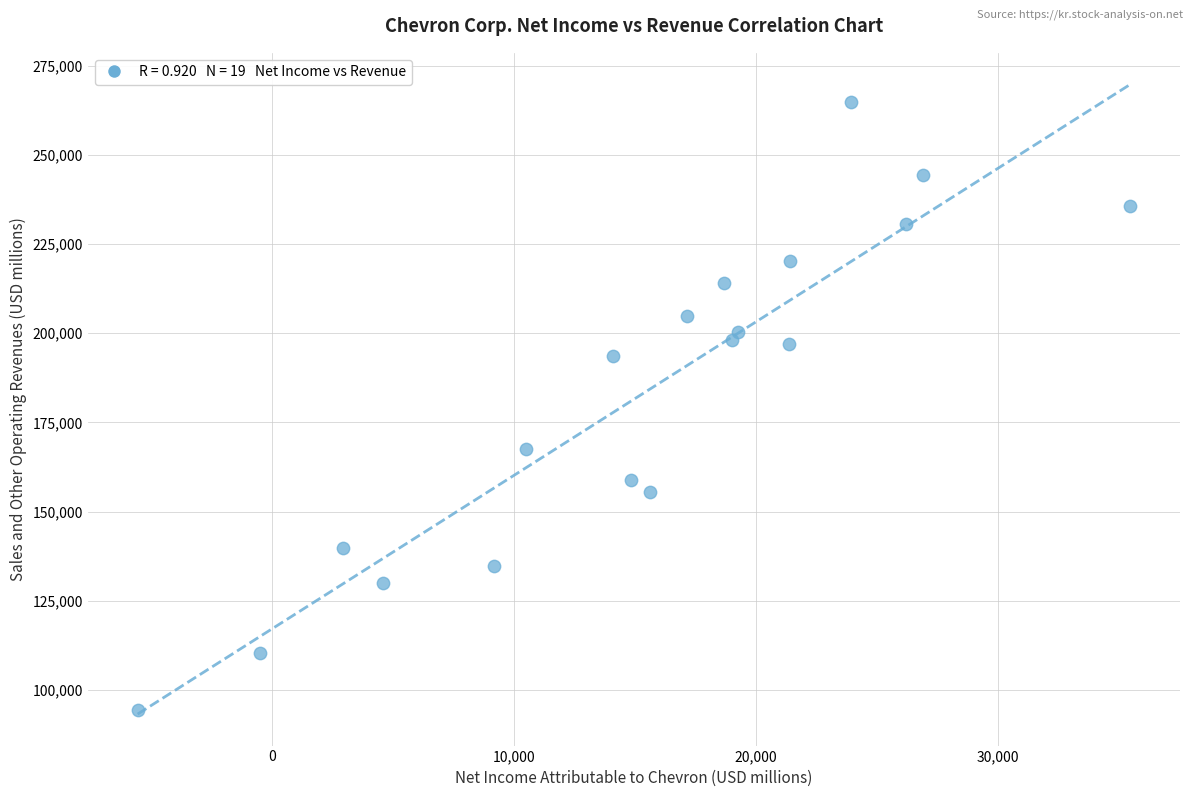

What is the range of X values (max minus min)?

41008